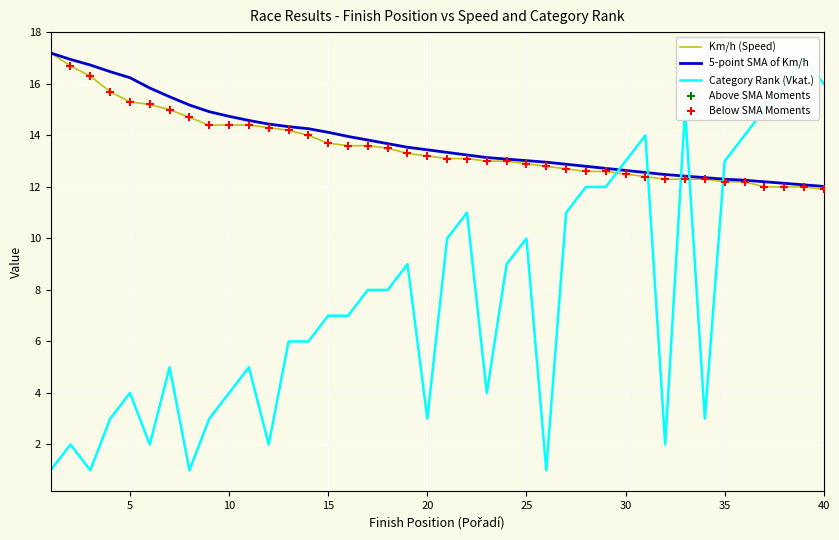

Which series has the largest Y range (max minus min)?

Vkat.